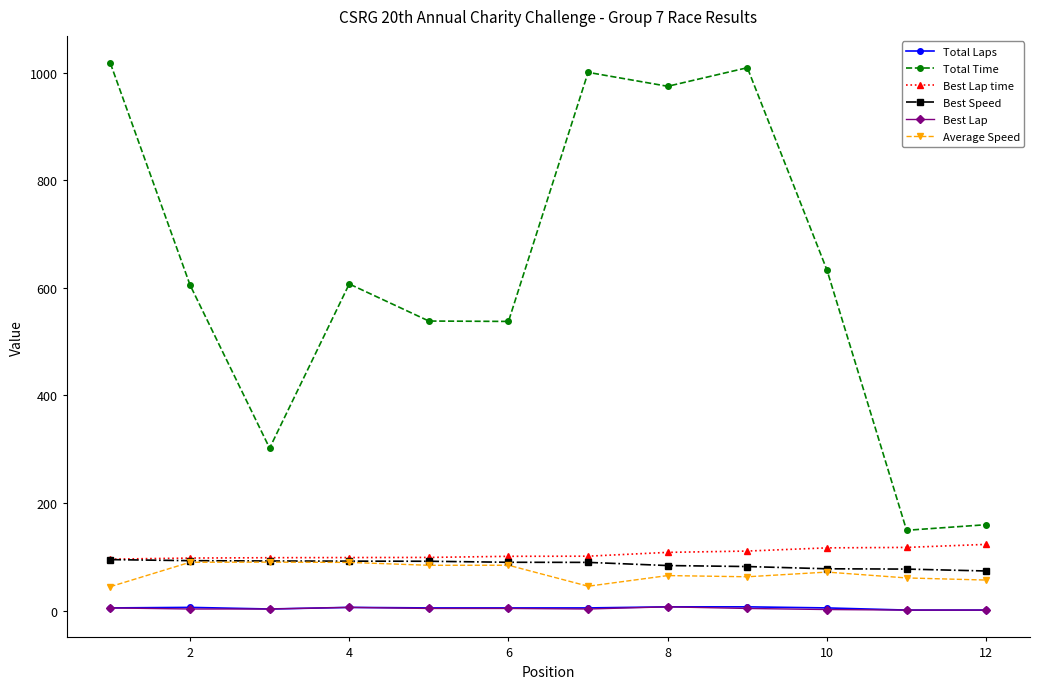

How many series are shown in this chart?

6